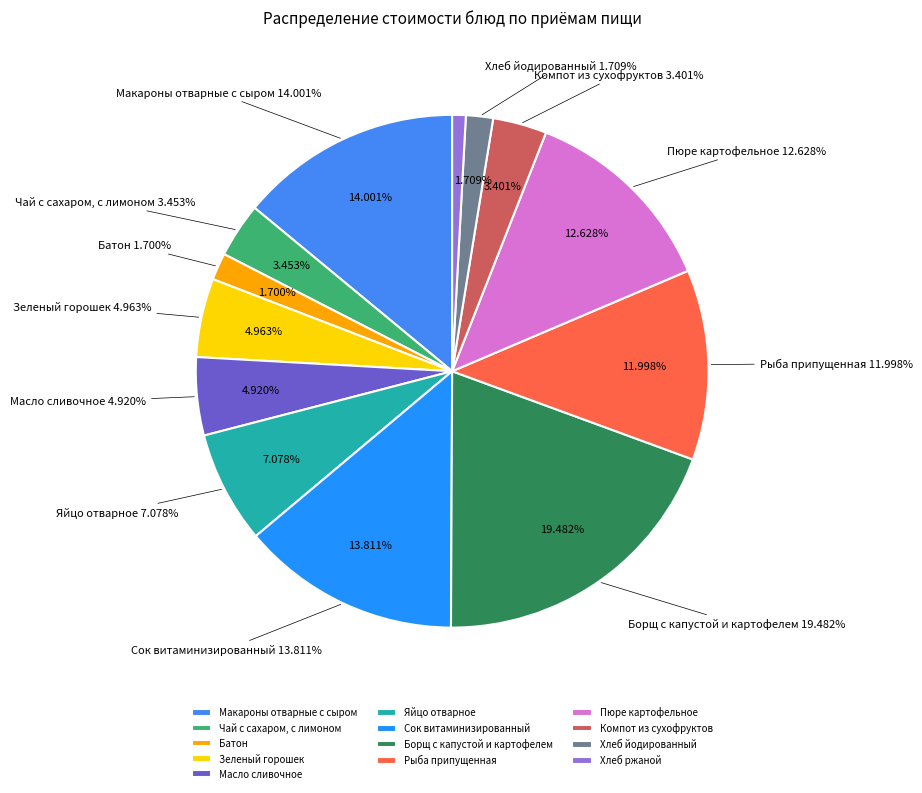

How much of the chart is everything except Пюре картофельное?

87.4%